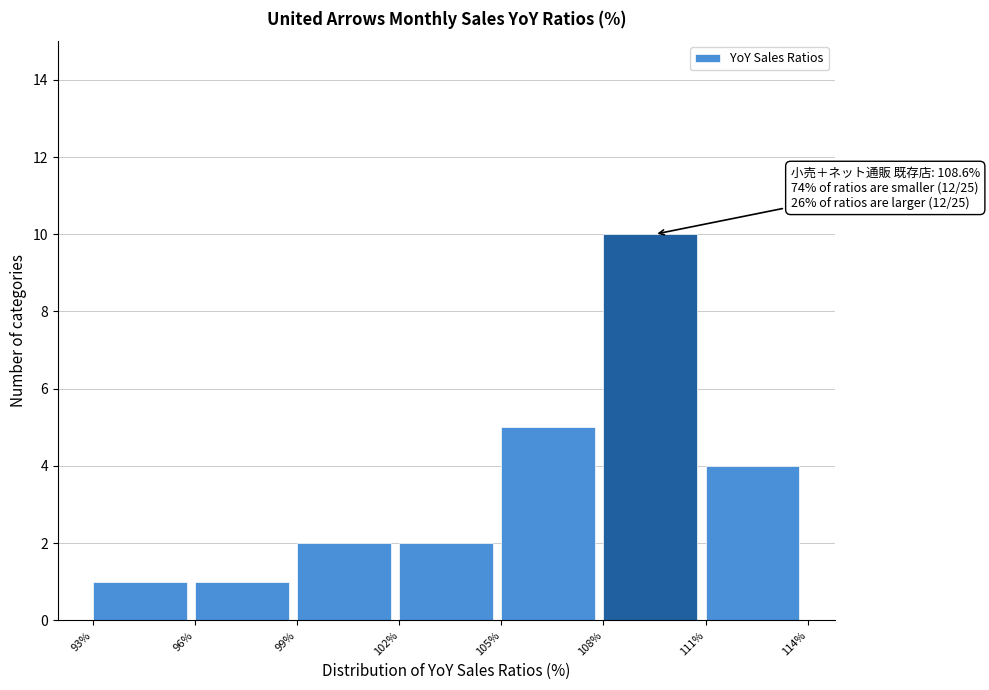

Over which range of the x-axis is the bar tallest?

108% to 111%